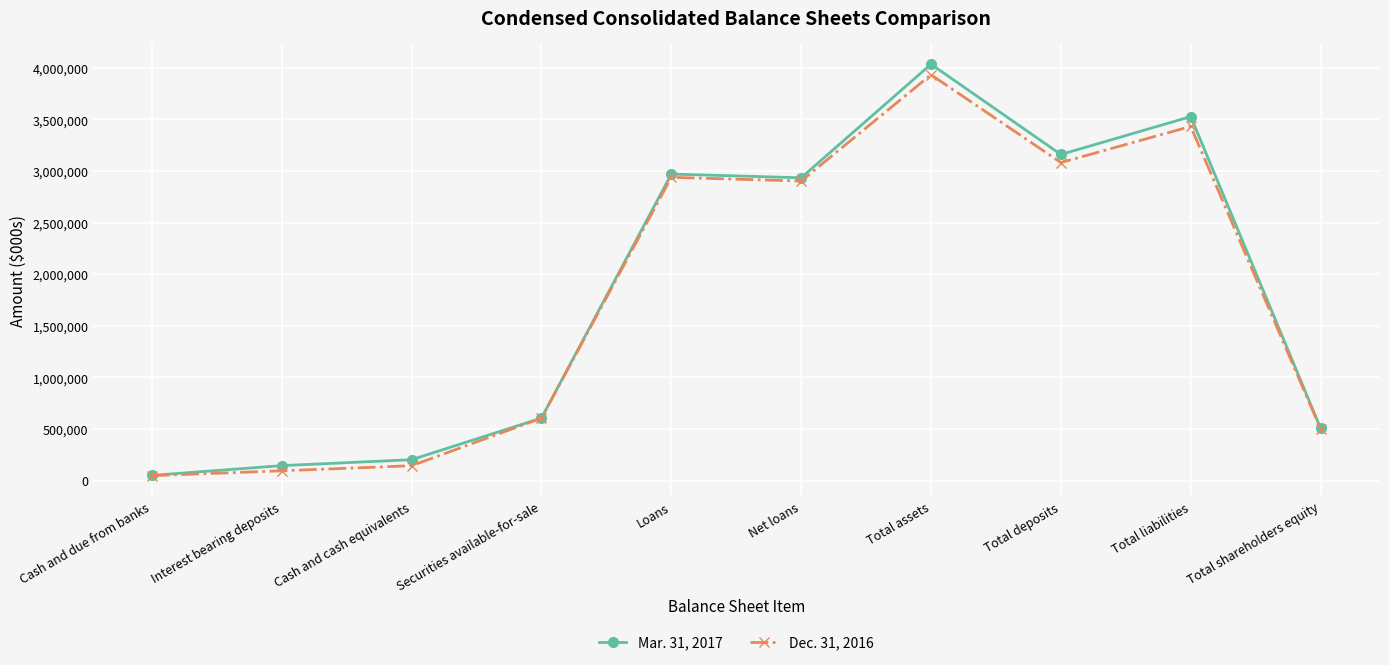

True or false: Mar. 31, 2017 has a value of 145607 at Interest bearing deposits.

True